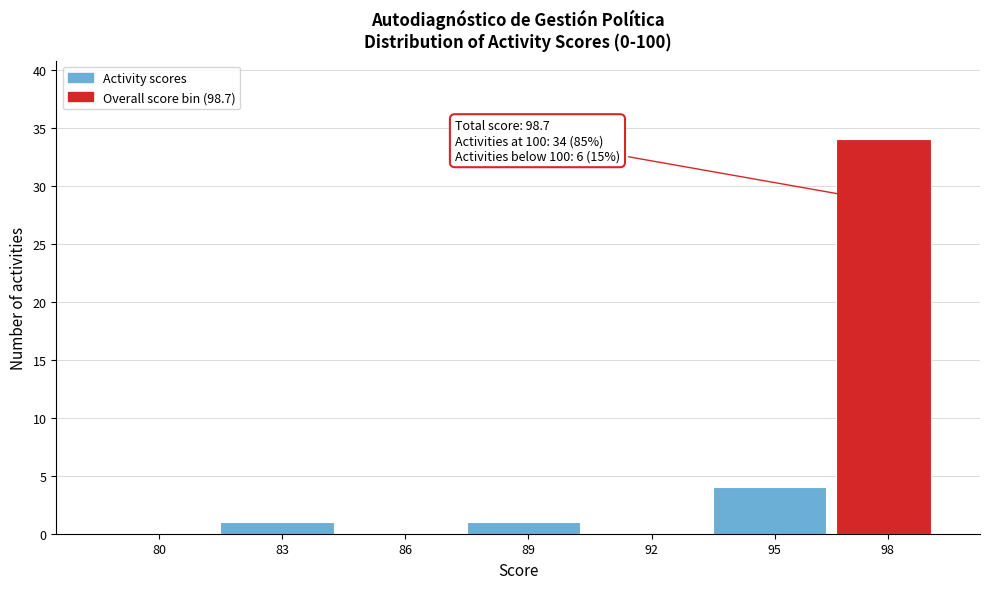

Reading left to right, list all the values displayed in this chart.

80=0	83=1	86=0	89=1	92=0	95=4	98=34